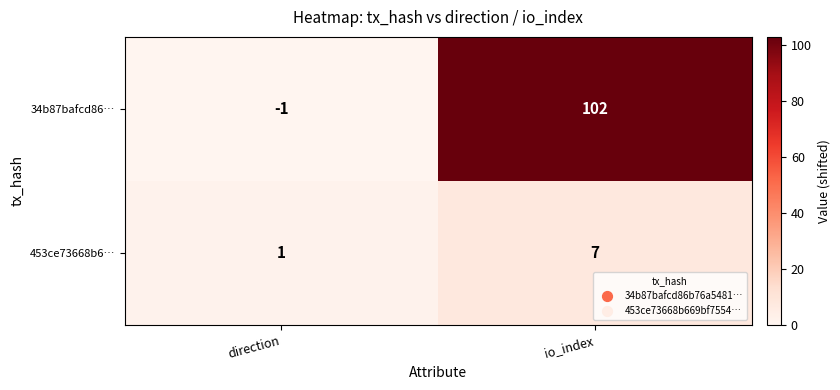

The 34b87bafcd86… series shows -1 at direction. True or false?

True